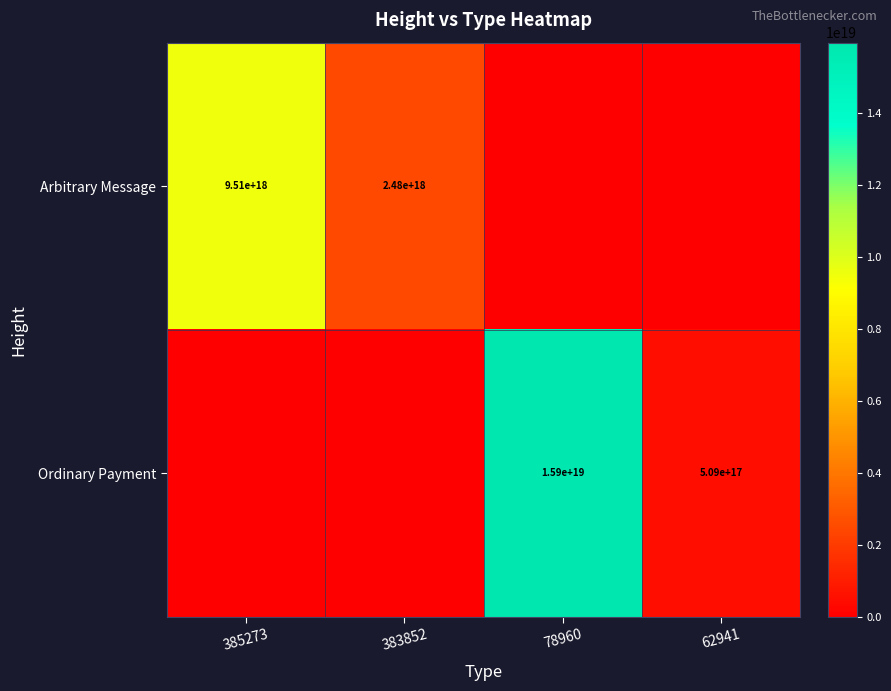

What is the spread (max minus min) of values at 383852?

2483383747585526784